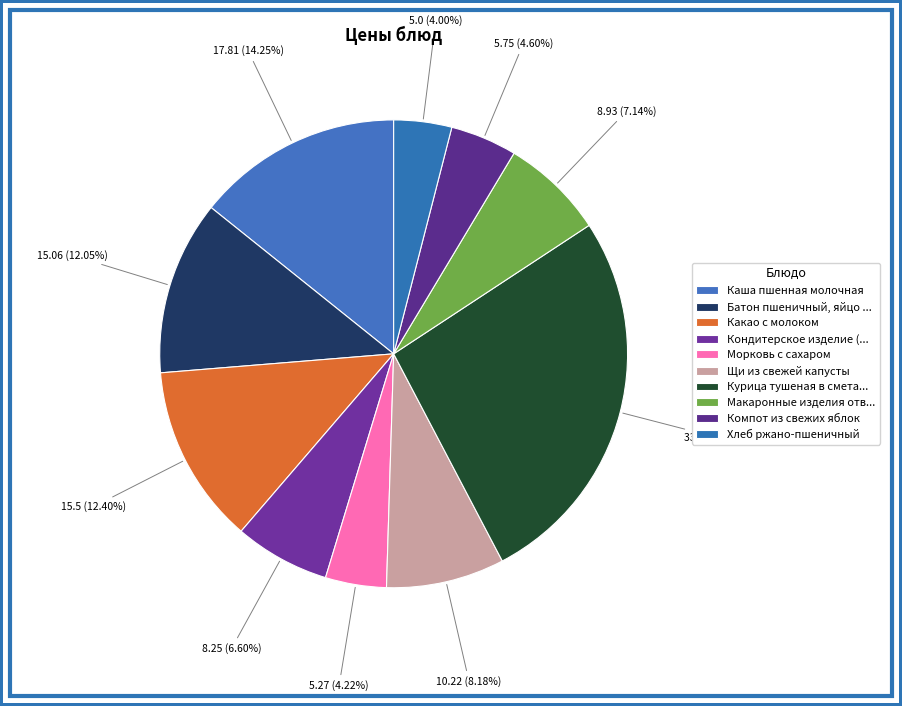

Count the number of slices in the pie.

10